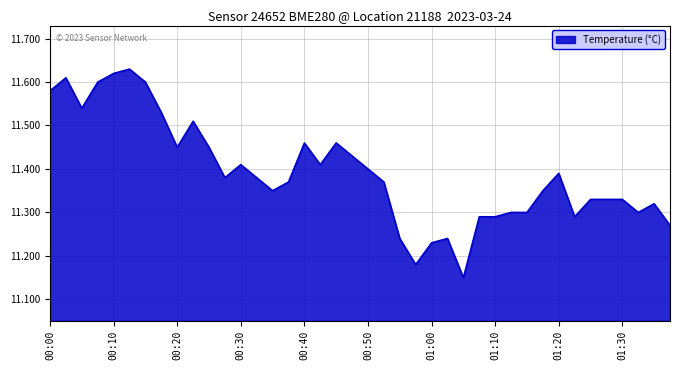

What is the difference between the maximum and minimum values?

0.5